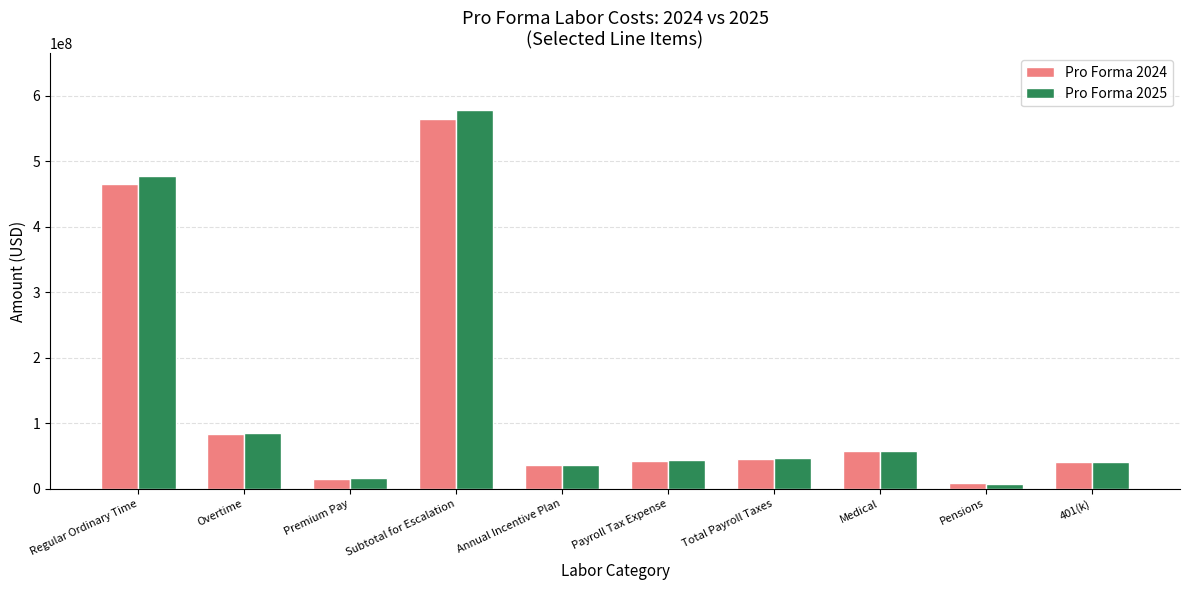

Between Regular Ordinary Time and Medical, which series saw the biggest shift?

Pro Forma 2025